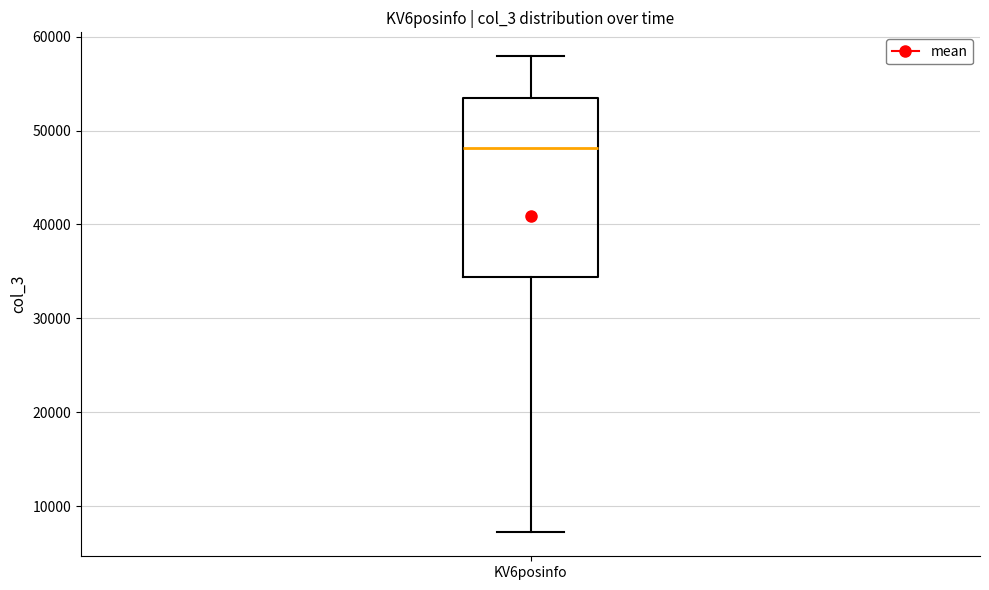

Read this box plot against the y-axis: the position of the median line, the range covered by the box, and the ends of both whiskers. The values are not printed on the chart, so give them approximately, as read against the axis.

median 48000, box 34000 to 53000, whiskers 7000 to 58000